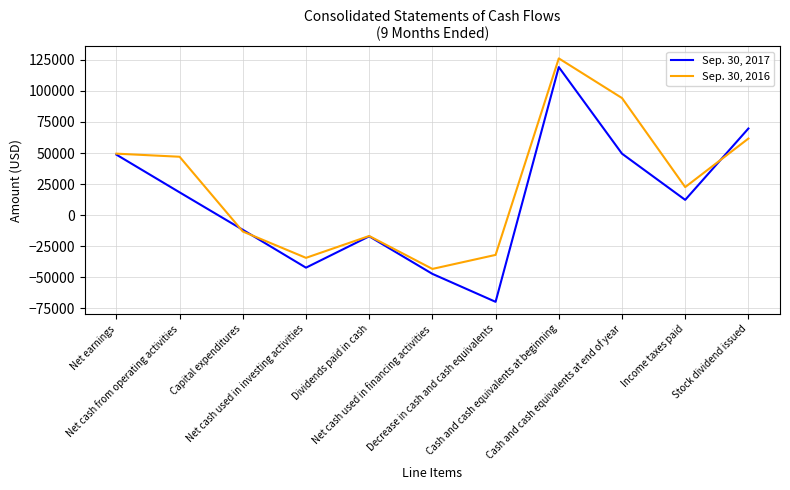

What is the sum of all Sep. 30, 2017 values?

130306